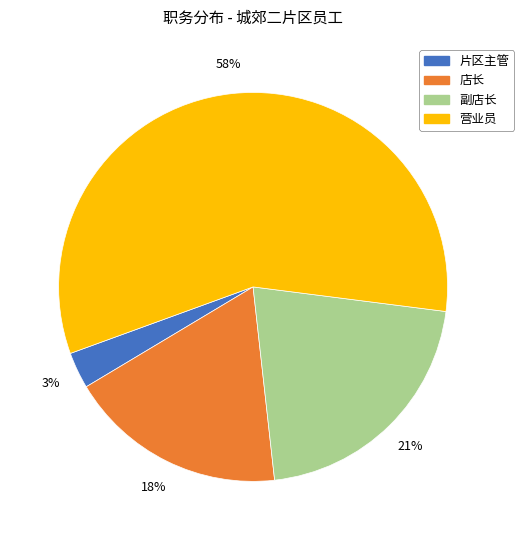

Rank the categories by value from highest to lowest.

营业员, 副店长, 店长, 片区主管